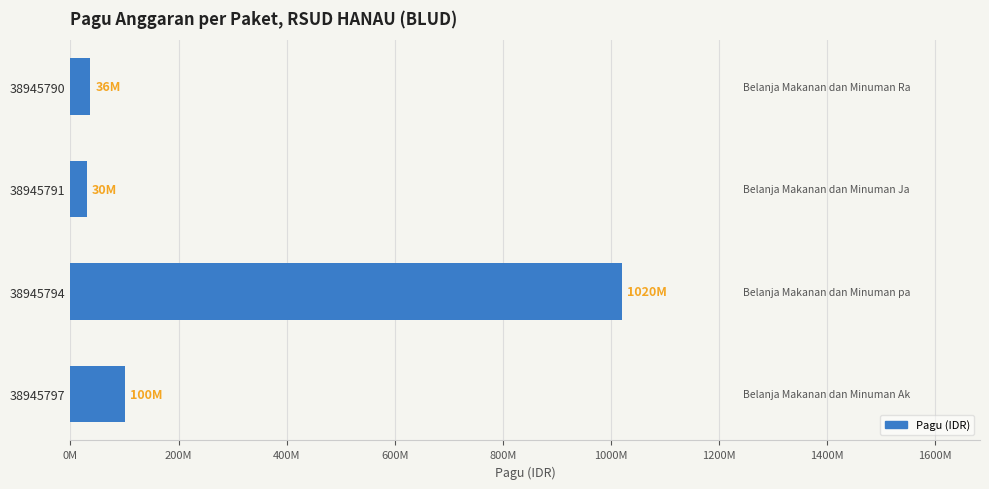

How many data points does each series have?

4